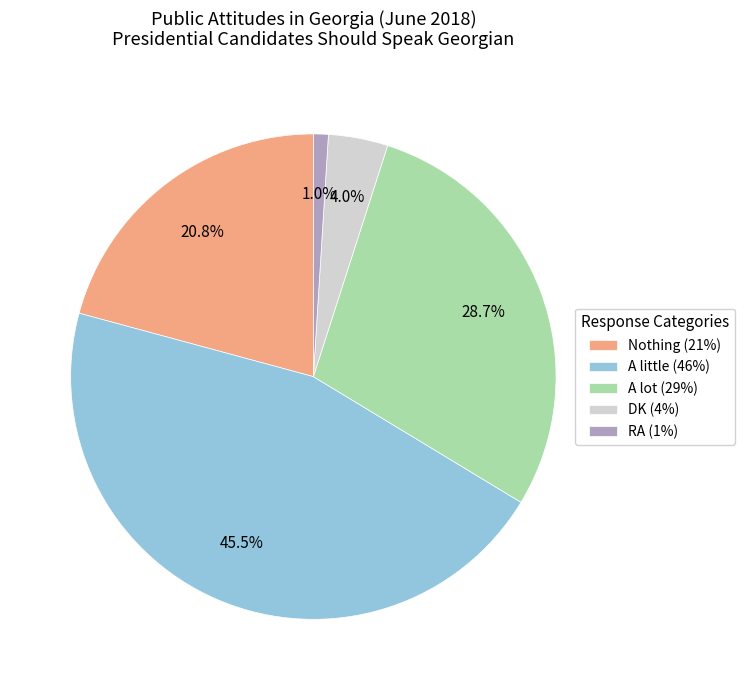

The RA slice represents 11% of the pie. True or false?

False